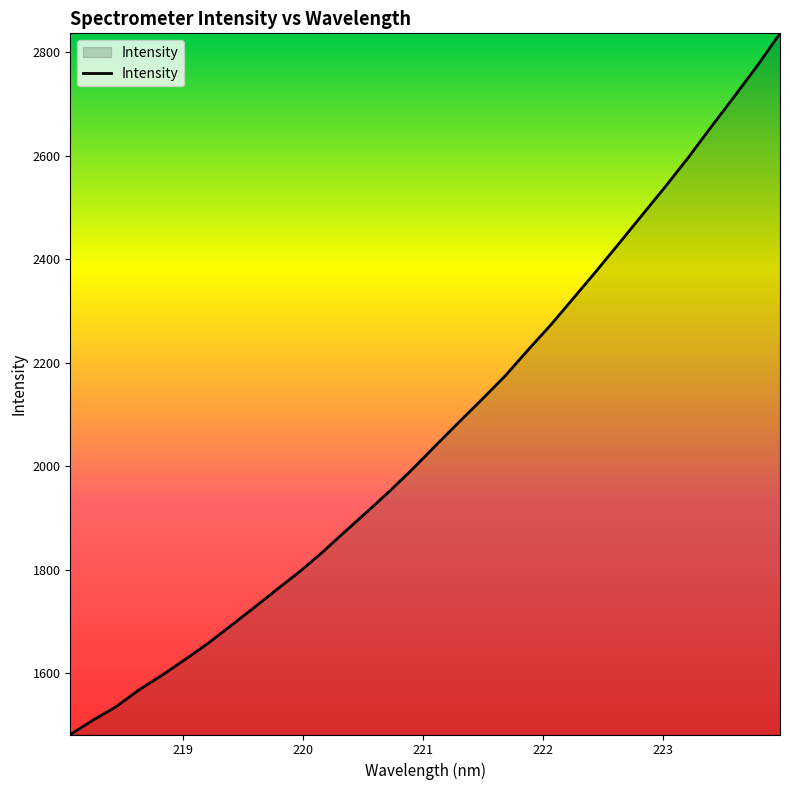

What is the difference between the maximum and minimum values?

1354.8